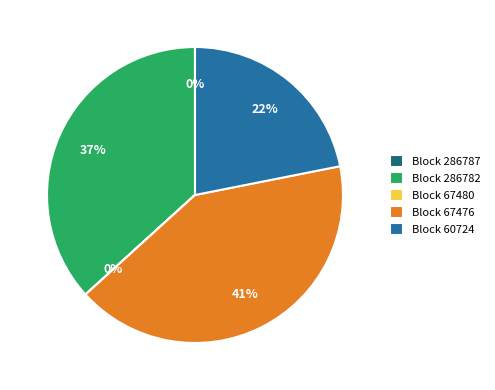

Which has a higher value, Block 67476 or Block 286782?

Block 67476